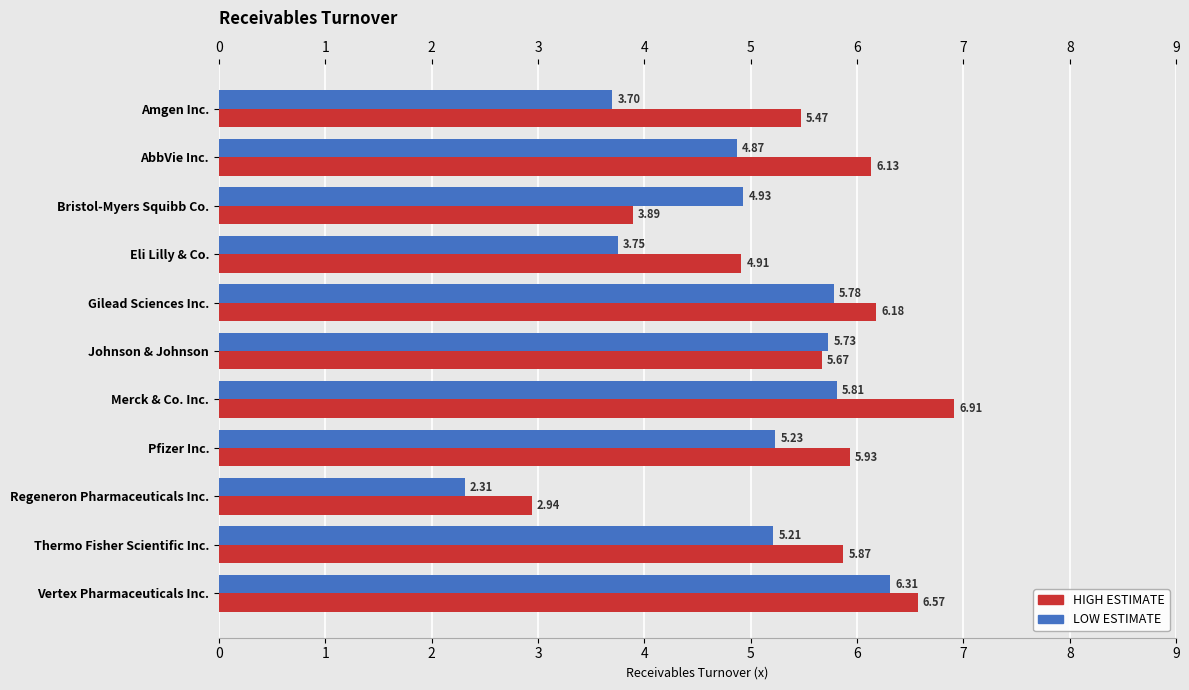

What is the difference between the highest and lowest values at Pfizer Inc.?

0.7